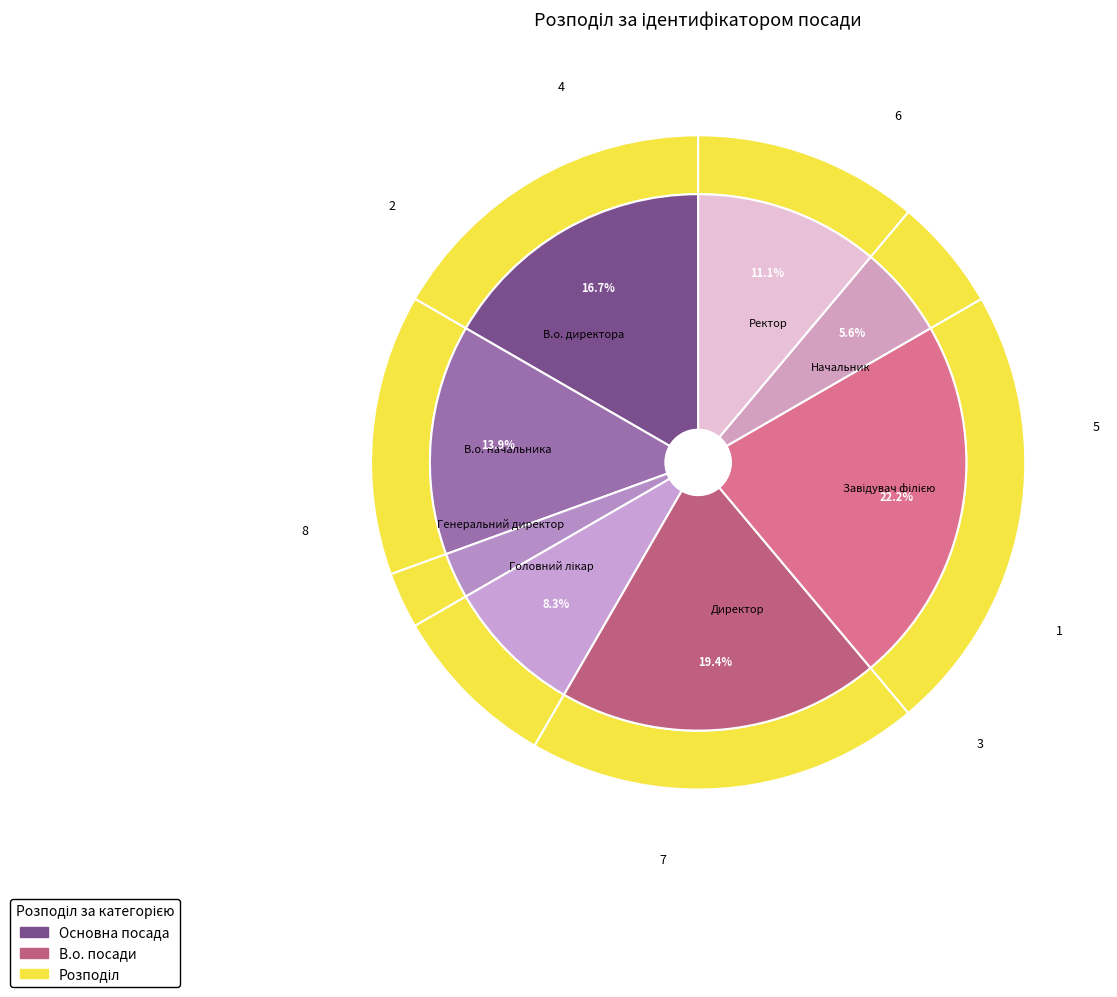

The Головний лікар slice represents 8% of the pie. True or false?

True